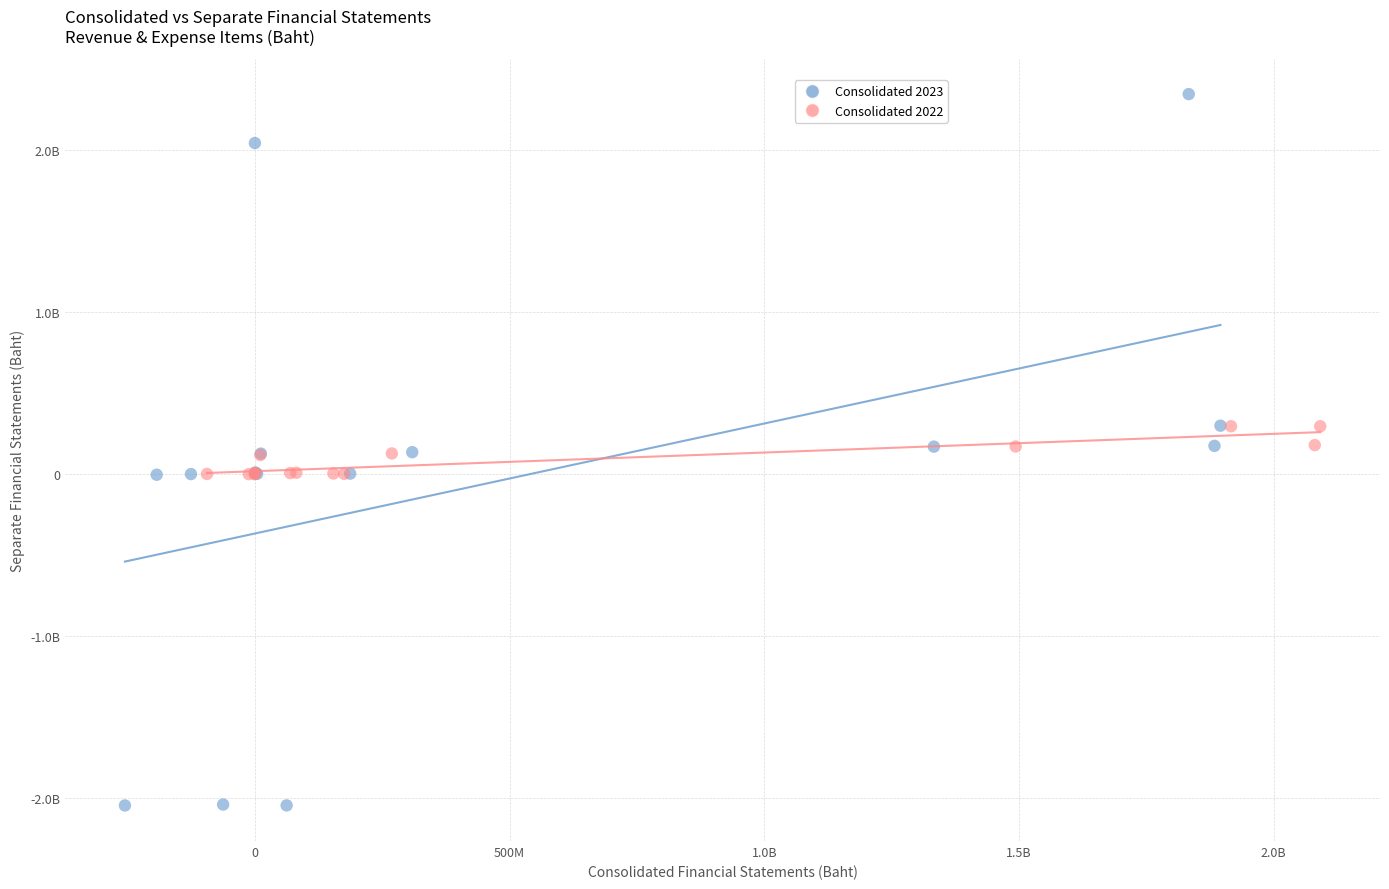

What are all the series names shown in the legend?

Consolidated 2023, Consolidated 2022